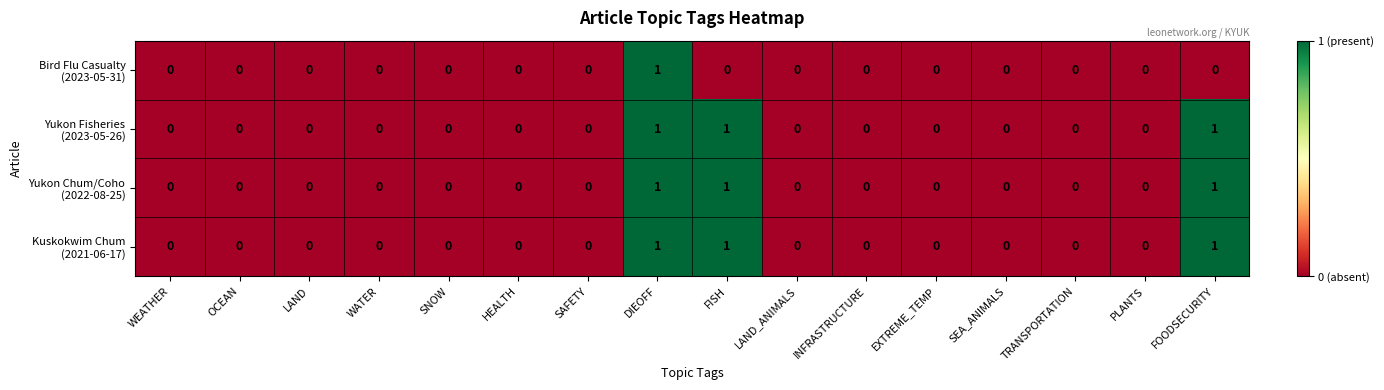

At which category does the chart reach its minimum across all series?

WEATHER